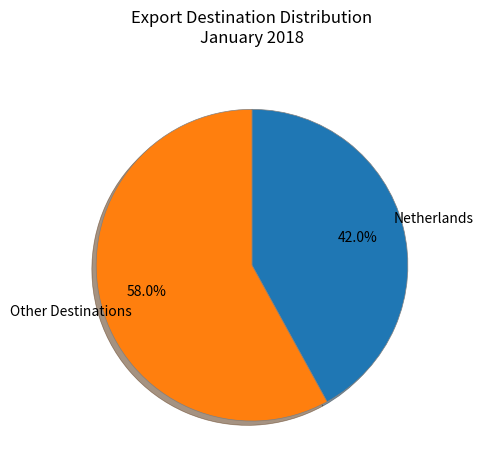

How much of the chart is everything except Other Destinations?

42.0%